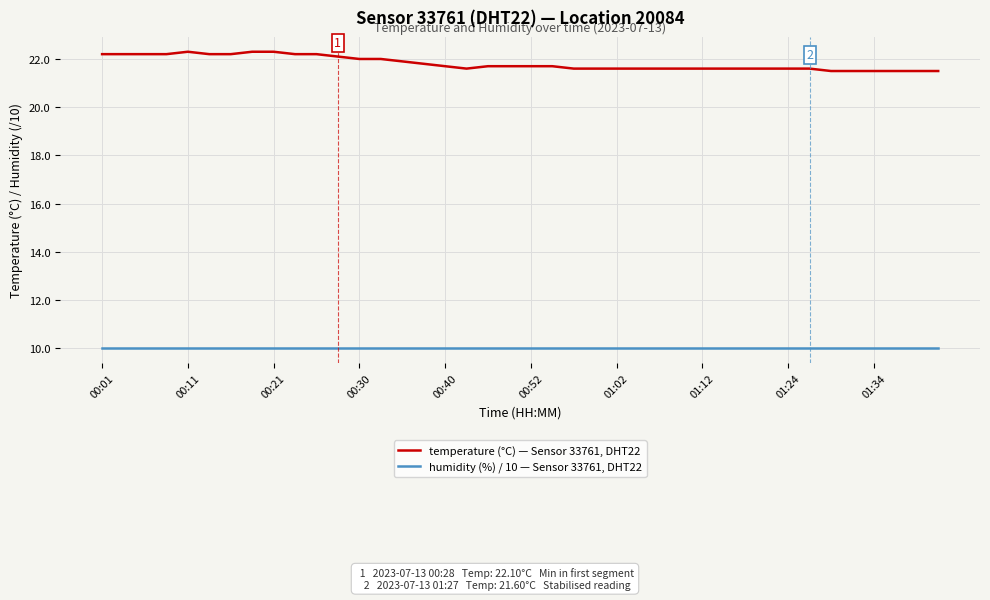

Rank the series by their maximum value, from lowest to highest.

humidity (%) / 10 — Sensor 33761, DHT22, temperature (°C) — Sensor 33761, DHT22